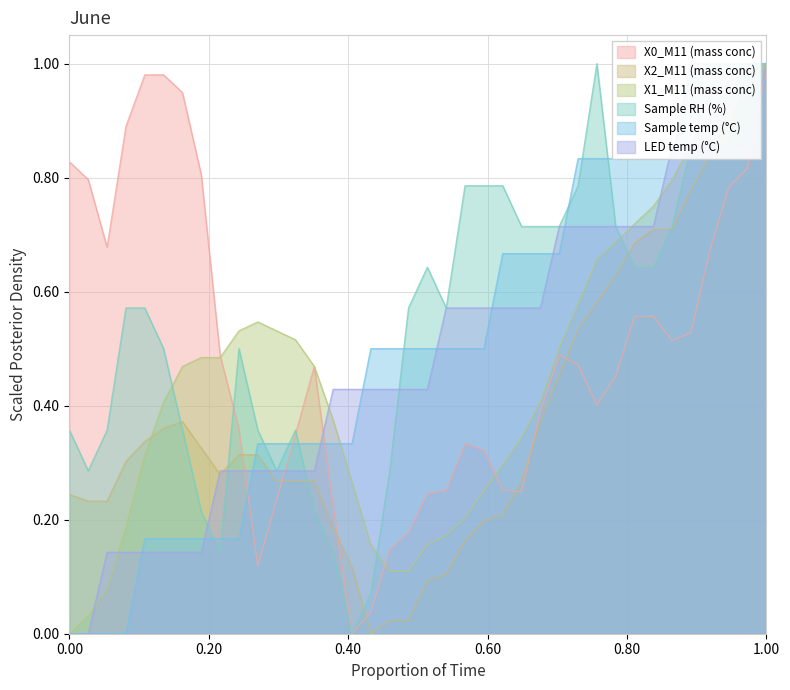

At how many categories does at least one series exceed 0?

38